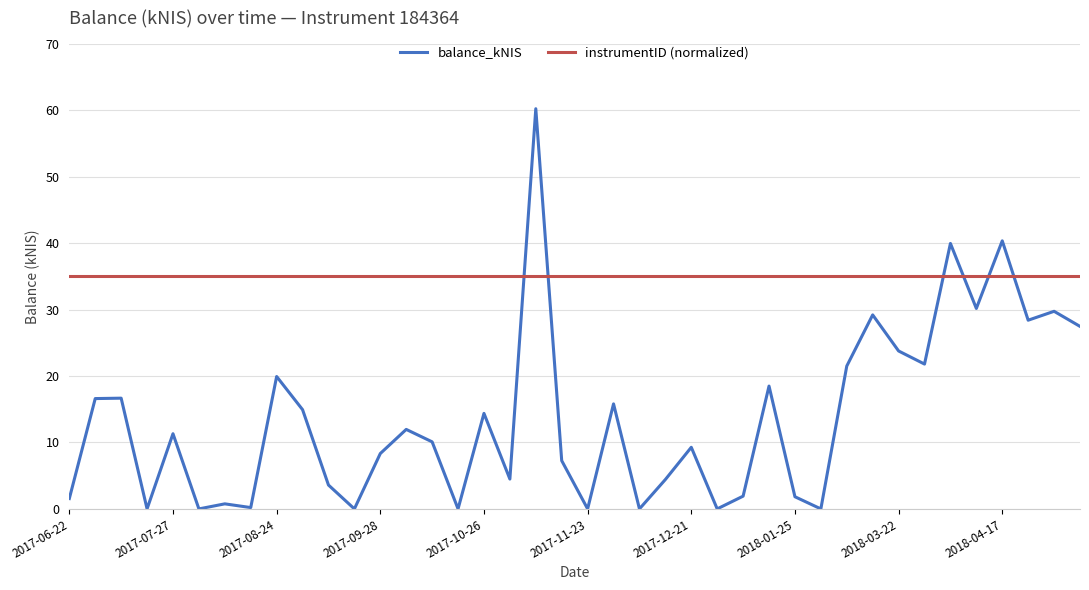

What is the greatest value displayed?

60.2